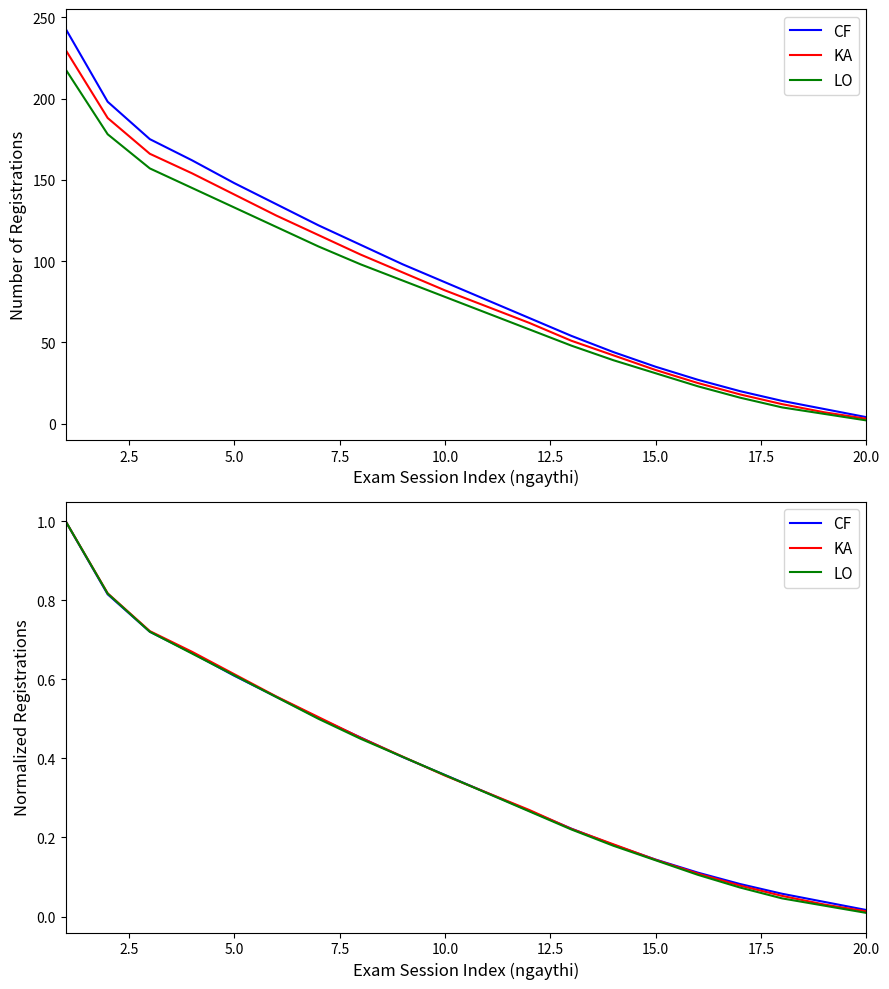

The value of KA at 20.0 is 0.2. True or false?

False